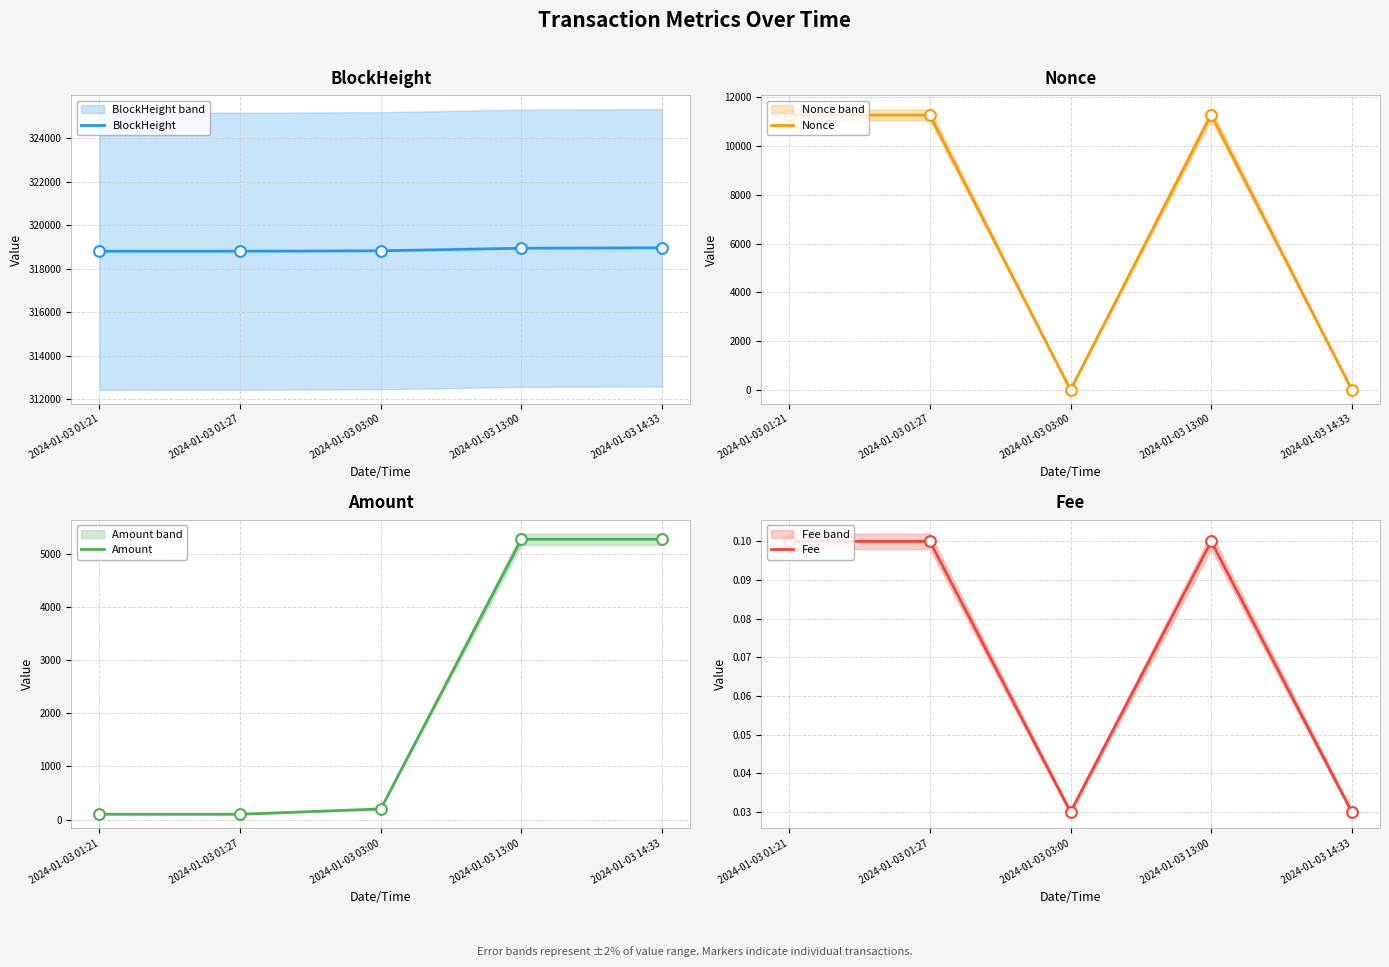

At which category is the sum across all series the highest?

2024-01-03 13:00